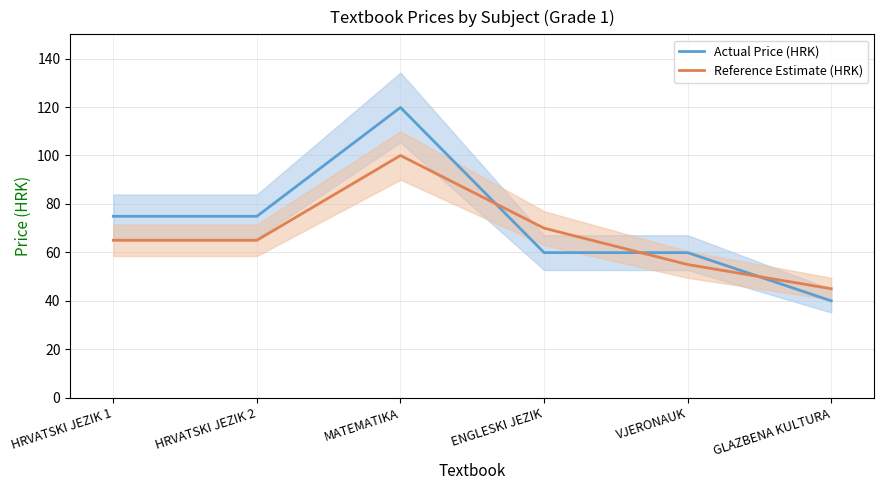

Does the chart have visible grid lines?

Yes